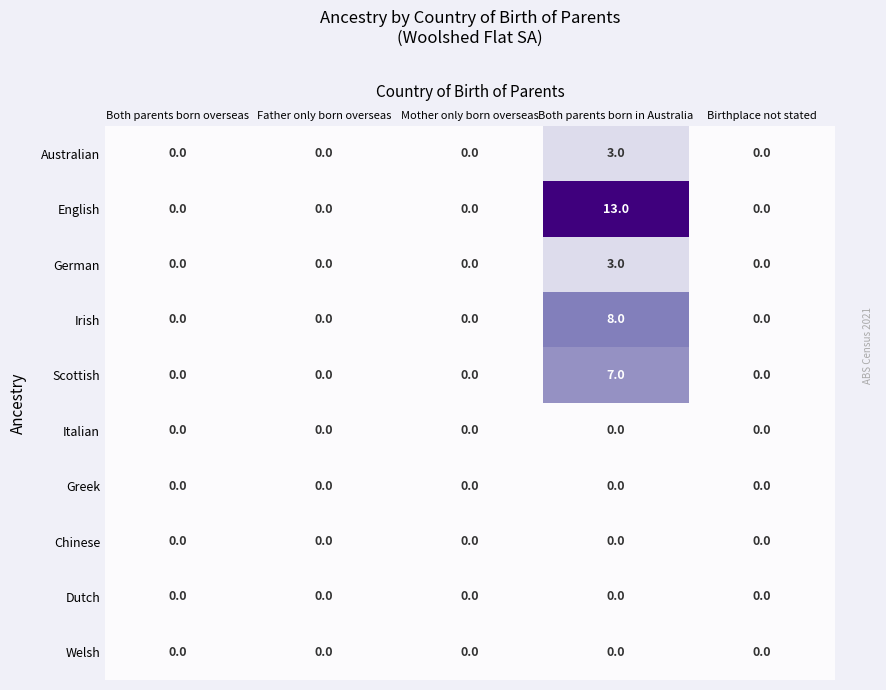

Is it true that Welsh equals 0 at Father only born overseas?

True